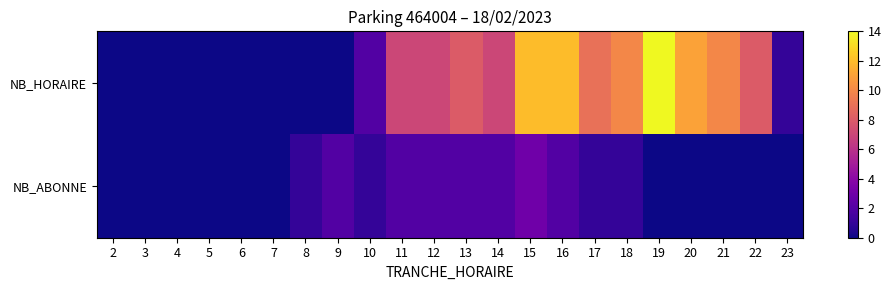

Which has a higher value, 10 or 3?

10